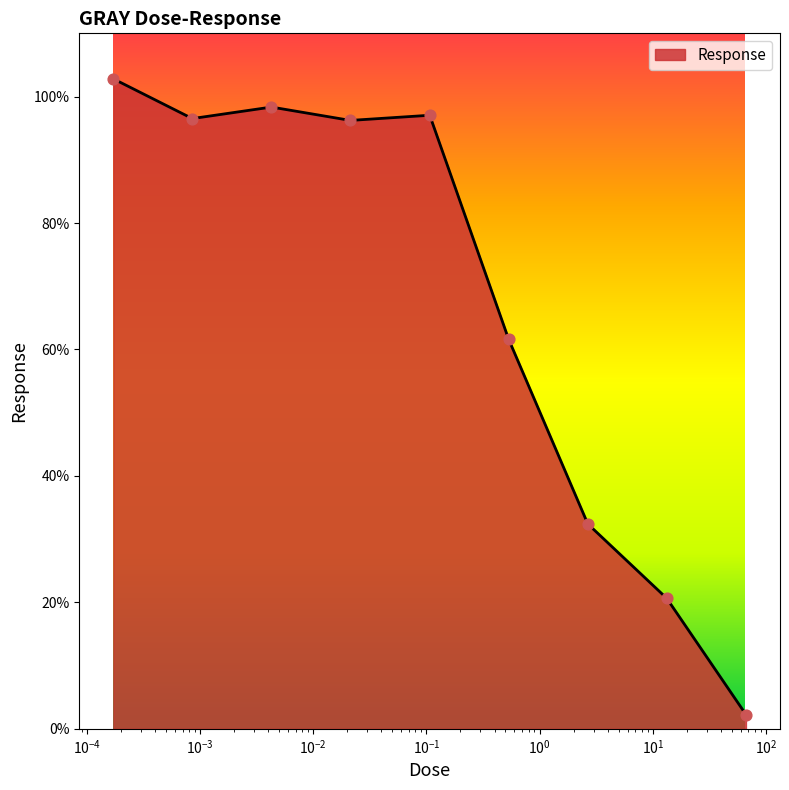

What is the smallest value displayed?

2.3